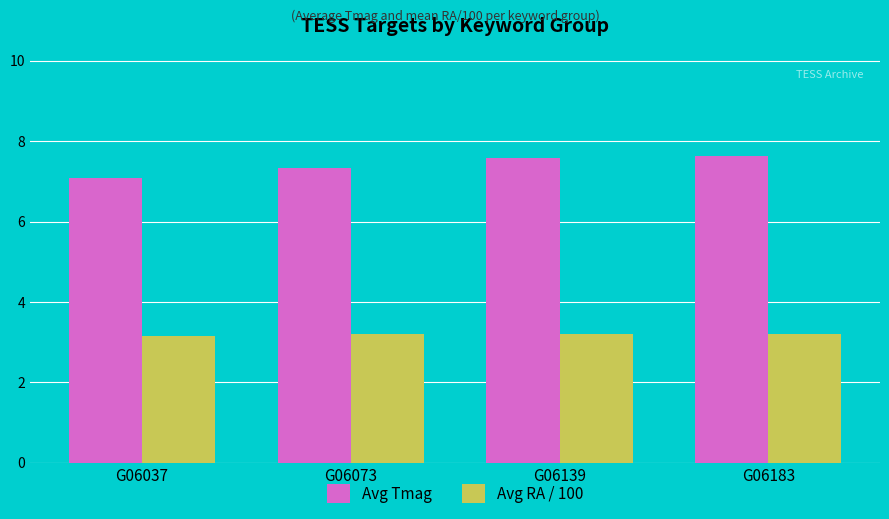

What value does the Avg RA / 100 series have at G06073?

3.2